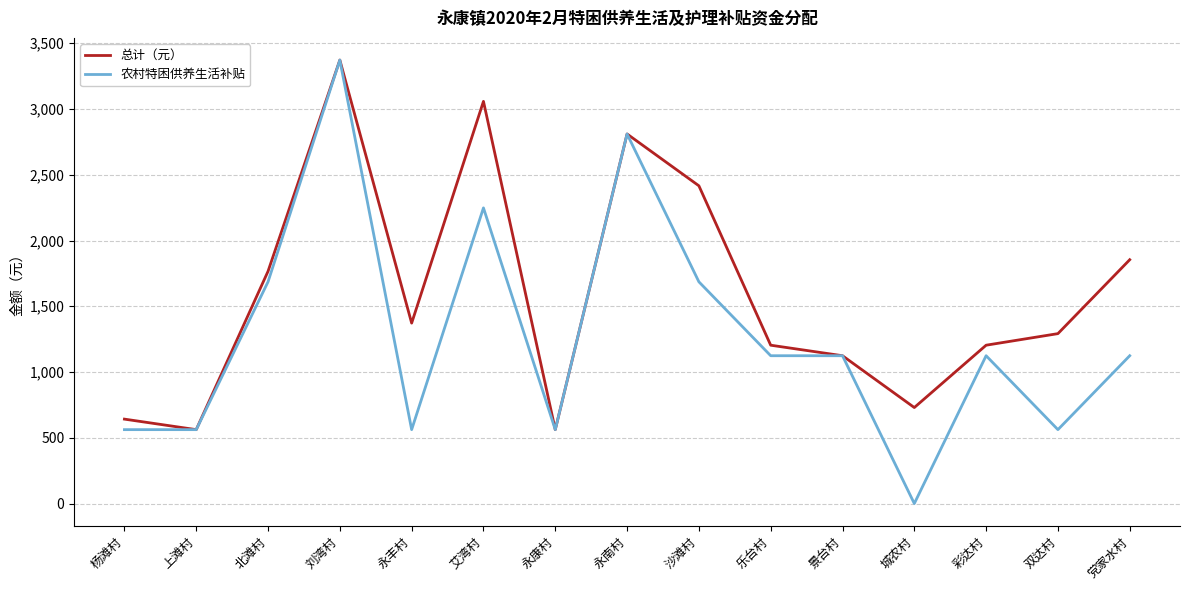

What is the greatest value displayed?

3372